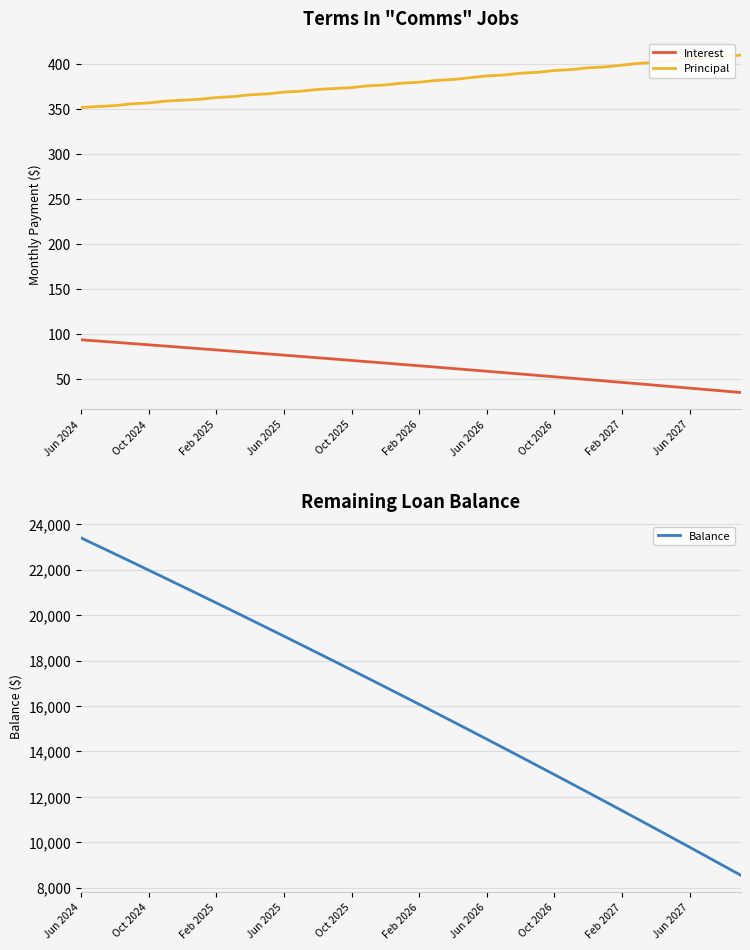

True or false: Interest and Principal intersect in this chart.

False